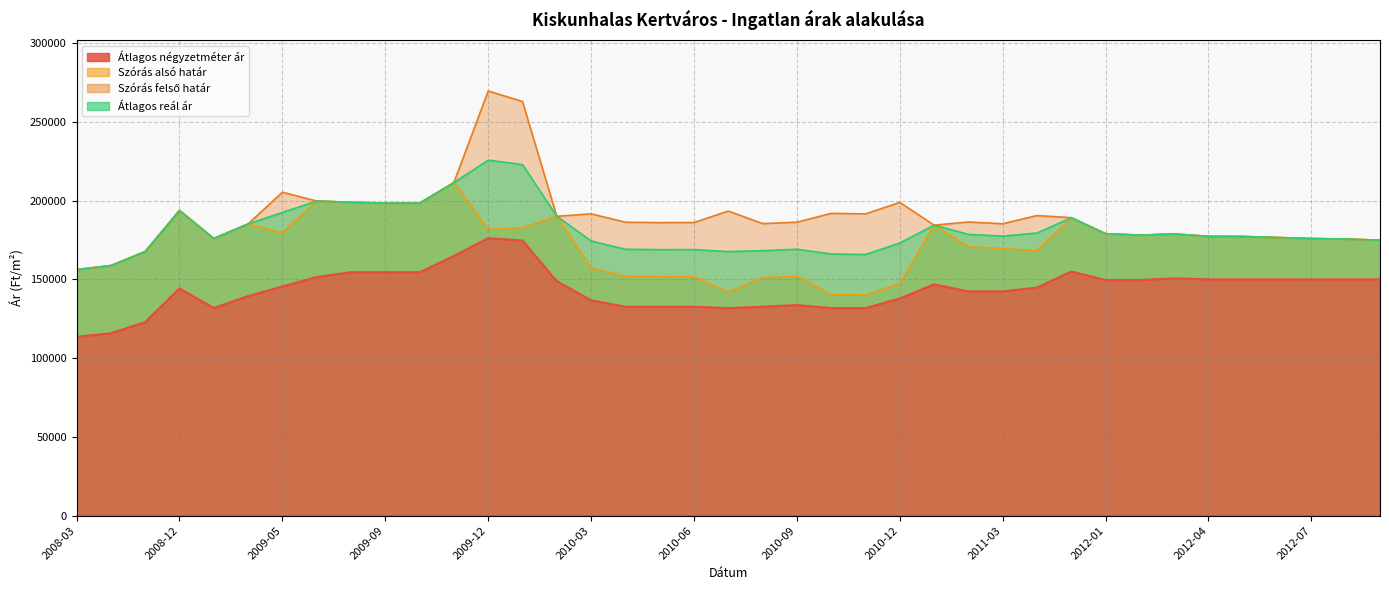

What is the difference between the Átlagos reál ár values at 2009-03 and 2009-08?

22945